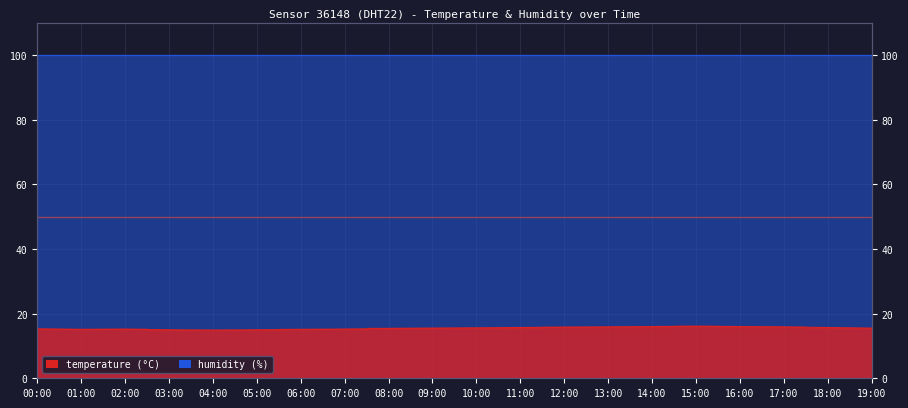

Where does the data first go above 15?

00:00